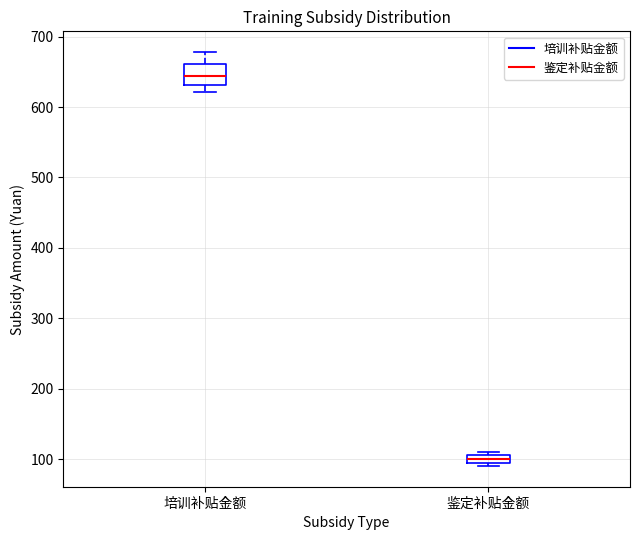

Which box's median line is the highest?

培训补贴金额